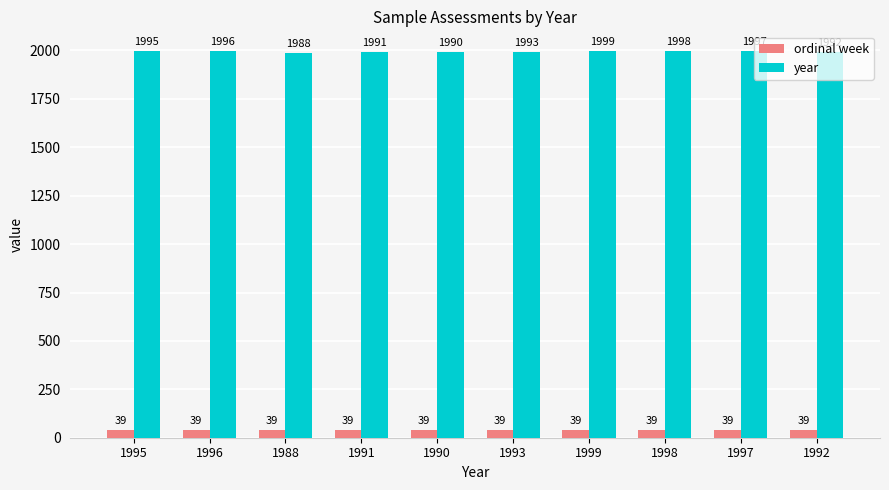

What is the total value across all series at 1988?

2027